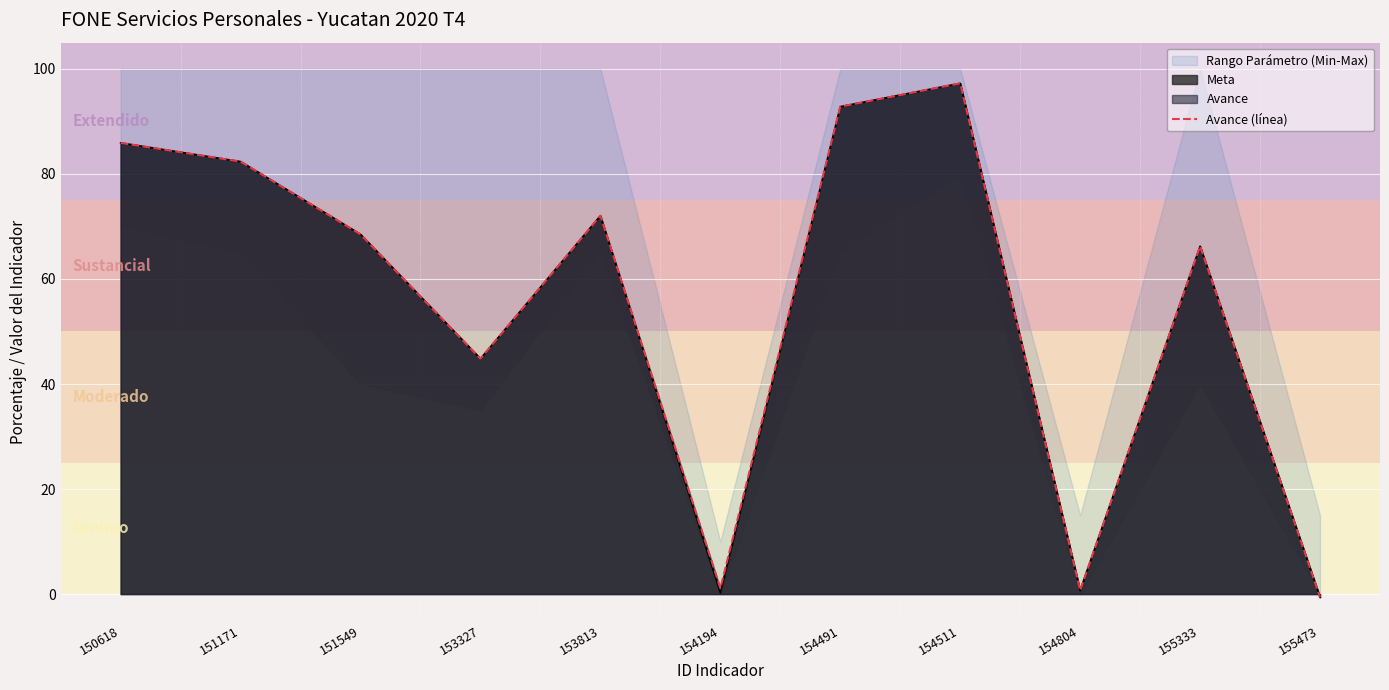

Between 150618 and 155333, which is larger?

150618